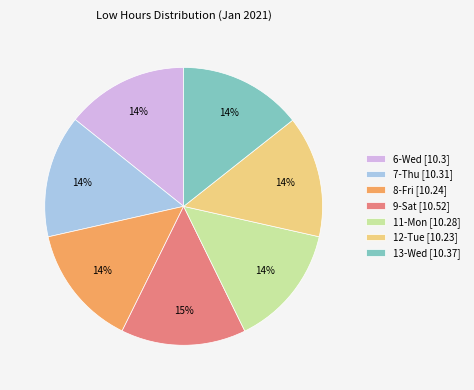

Approximately how many times larger is the value at 8-Fri [10.24] compared to 6-Wed [10.3]?

1.0